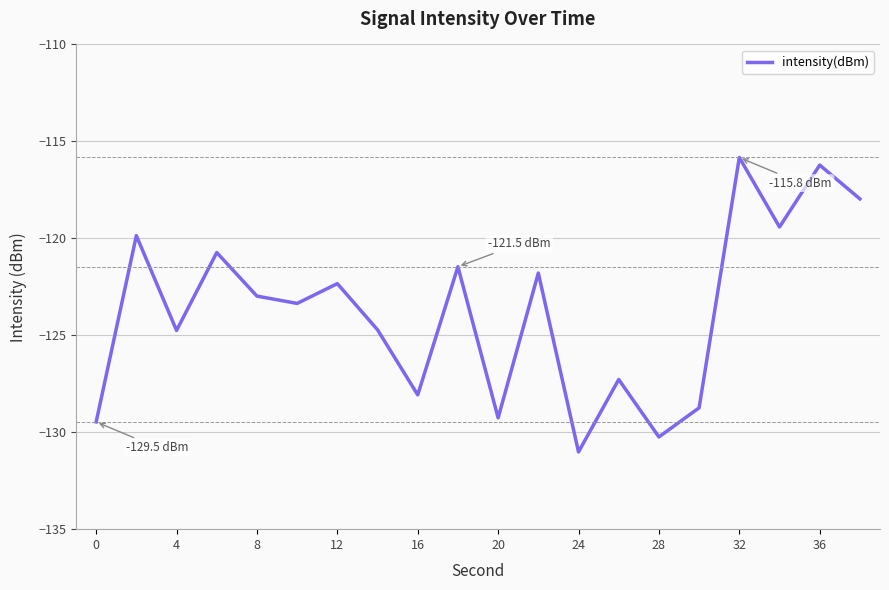

What is the smallest value displayed?

-131.0